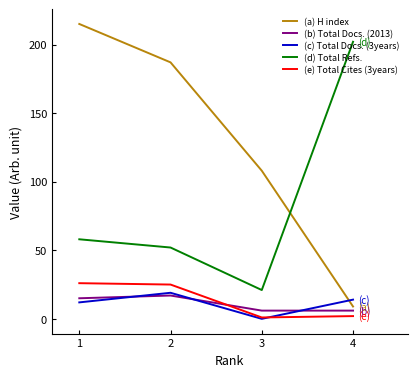

True or false: (e) Total Cites (3years) and (d) Total Refs. cross at least once.

False